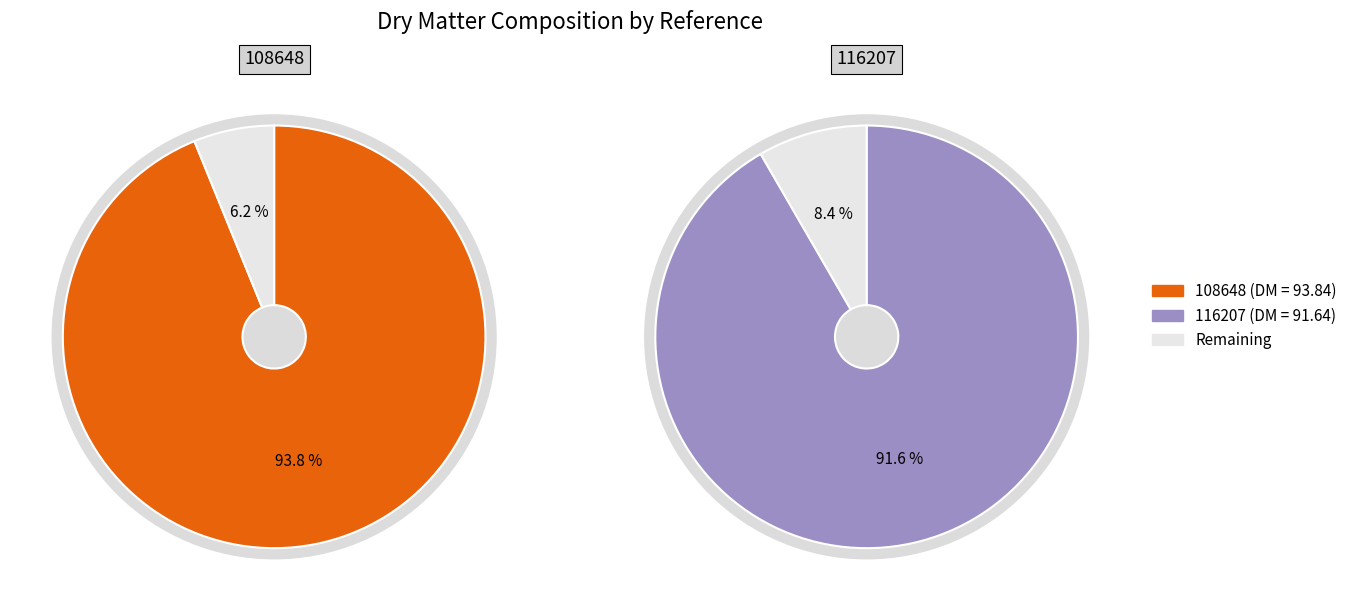

What is the largest slice in the pie chart?

108648